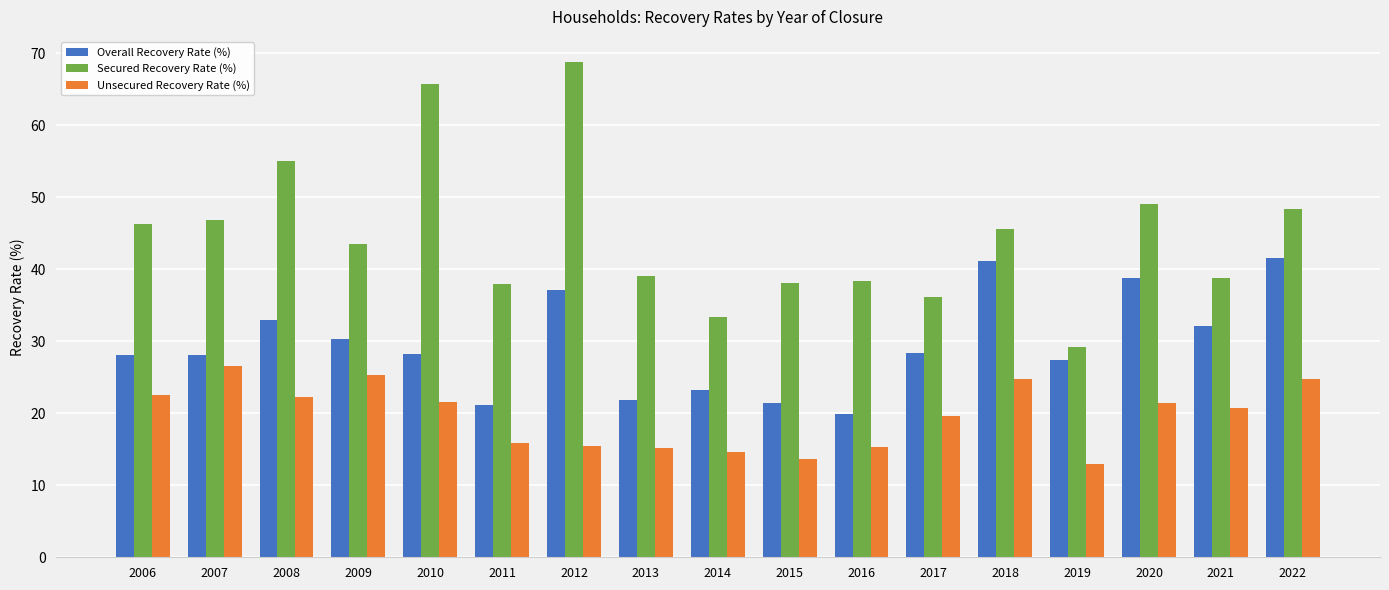

What is the greatest value displayed?

68.9